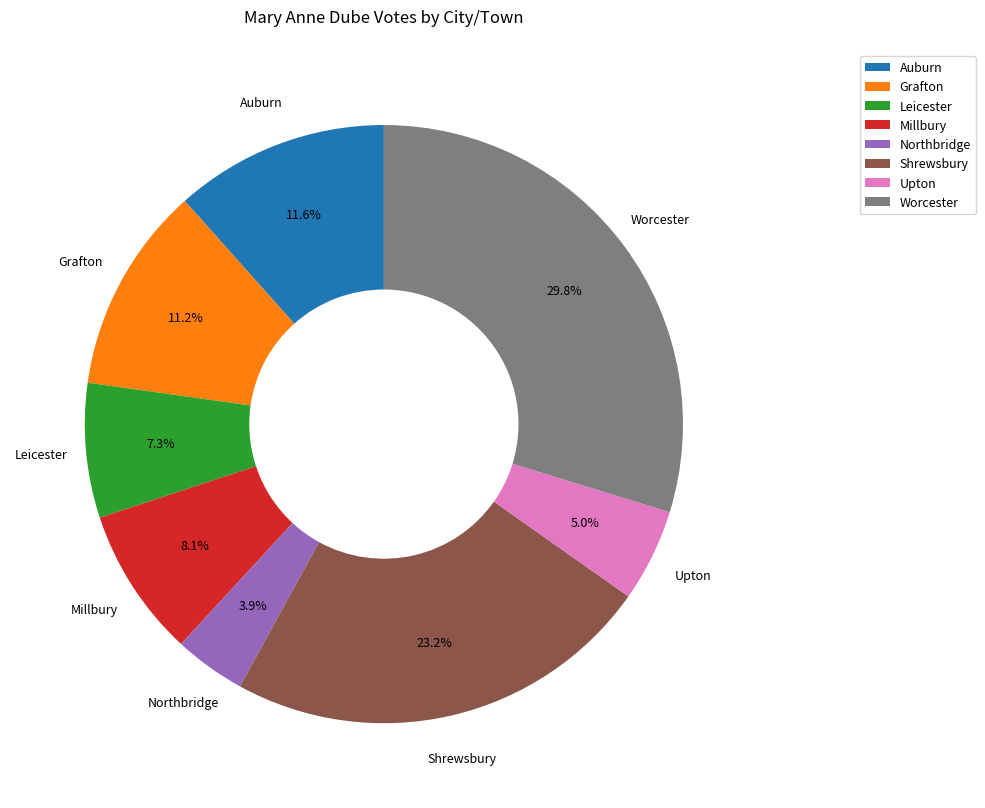

Which slice is the largest?

Worcester